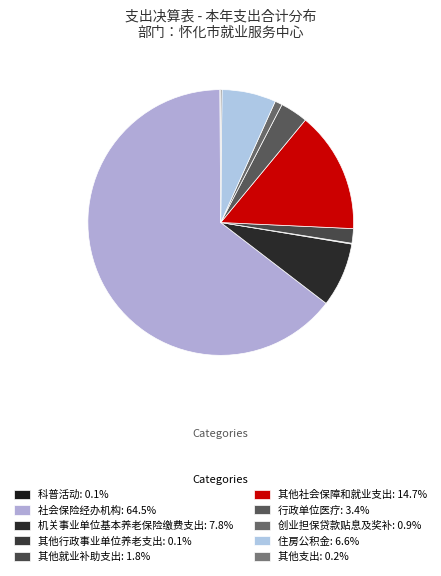

Which category has the smallest portion of the pie?

其他行政事业单位养老支出